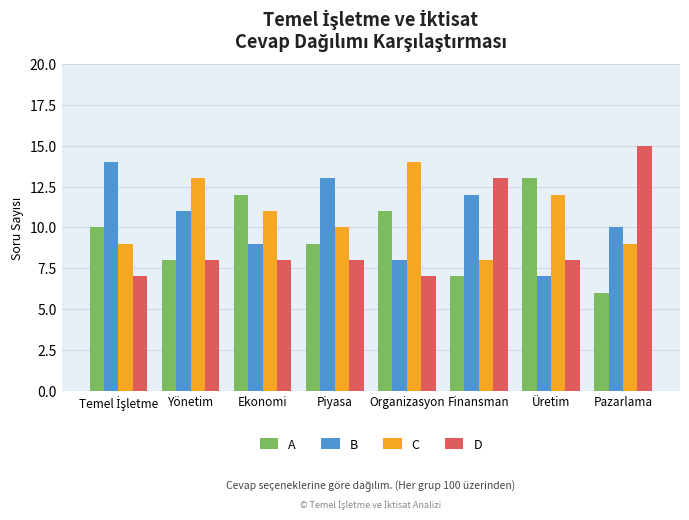

Which category has the highest value in the A series?

Üretim